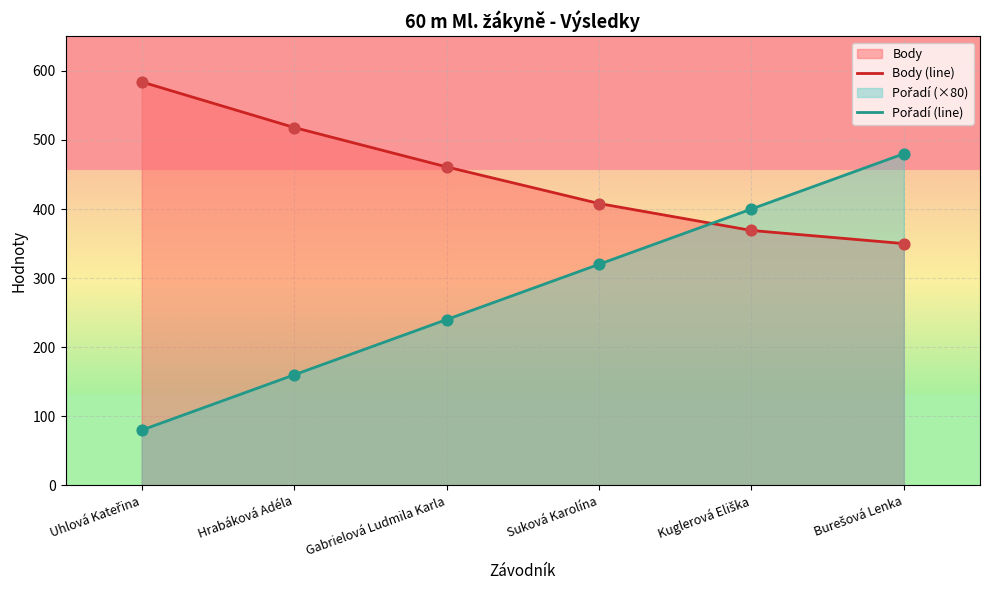

Which series has the largest total across all categories?

Body (line)